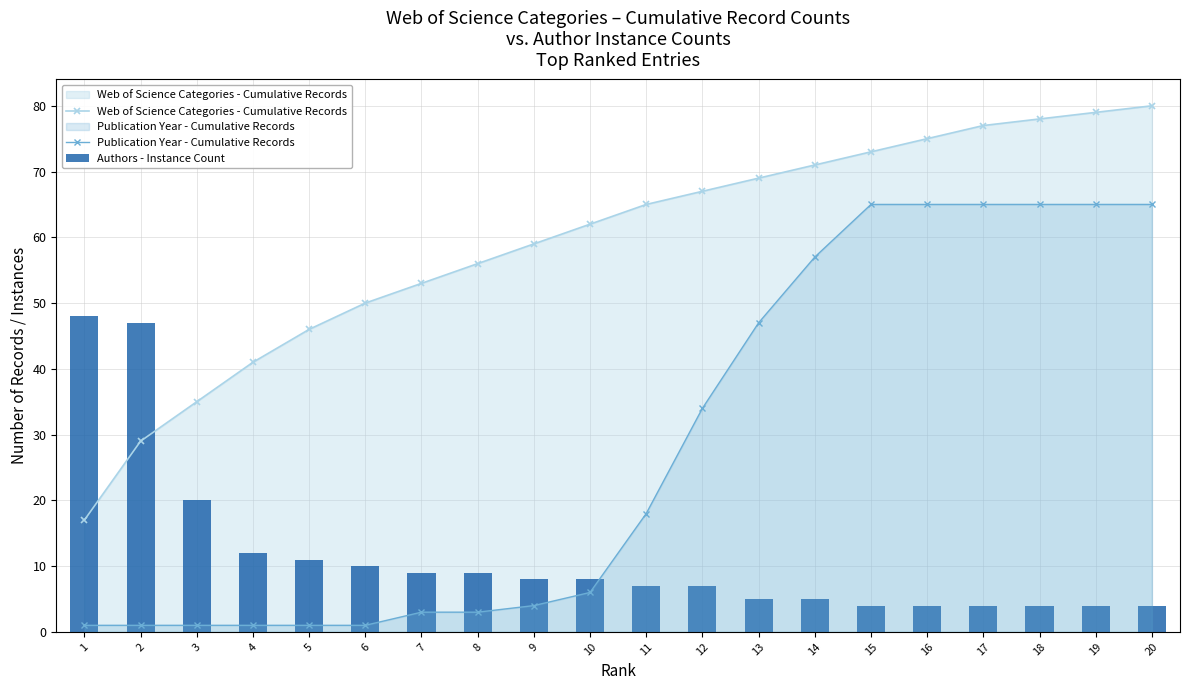

Is the value of Authors - Instance Count at 20 greater than the value of Web of Science Categories - Cumulative Records at 9?

No